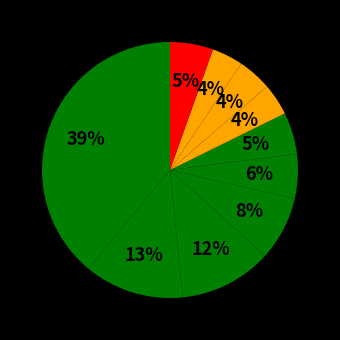

How many segments does this pie chart have?

10